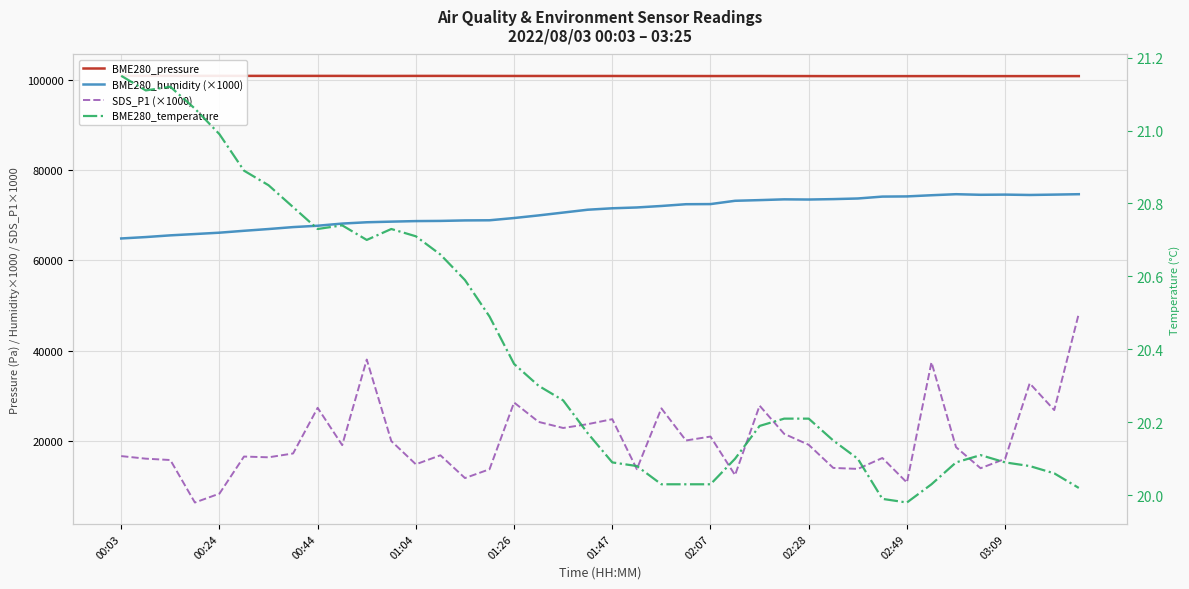

At which category is the sum across all series the highest?

39